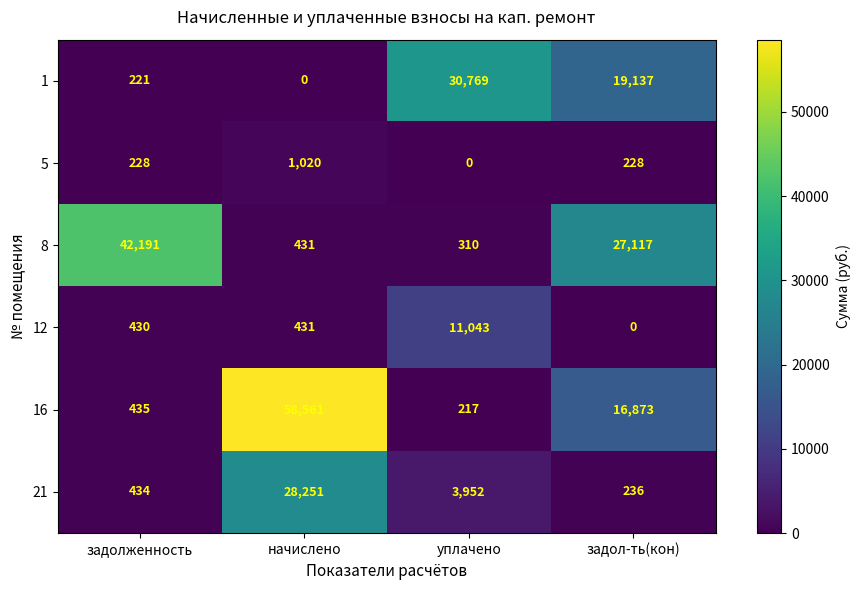

At задолженность, list the series in order from largest to smallest.

8, 16, 21, 12, 5, 1